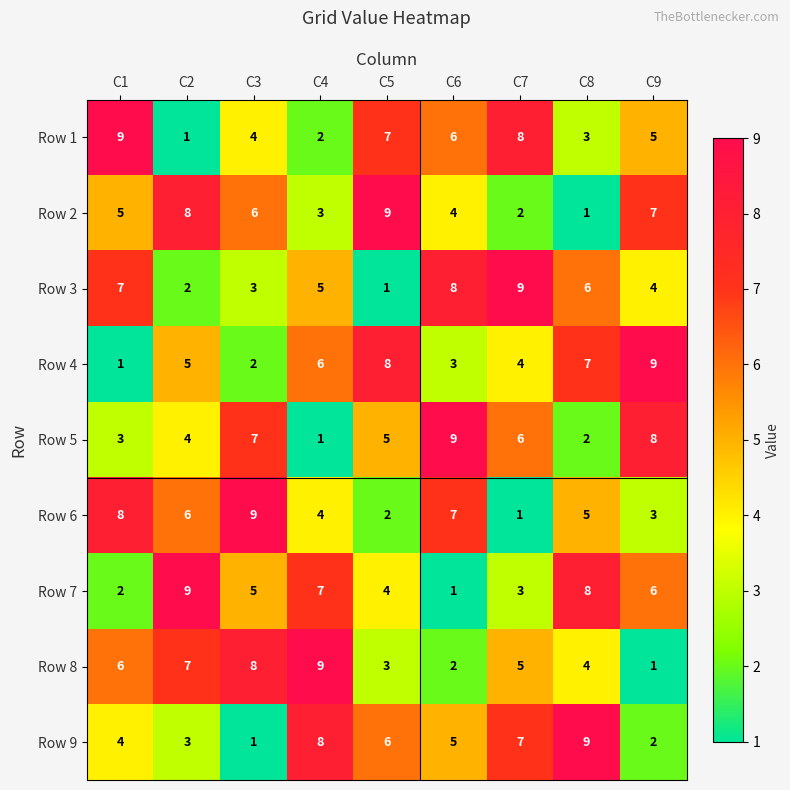

How many categories are shown in the chart?

9